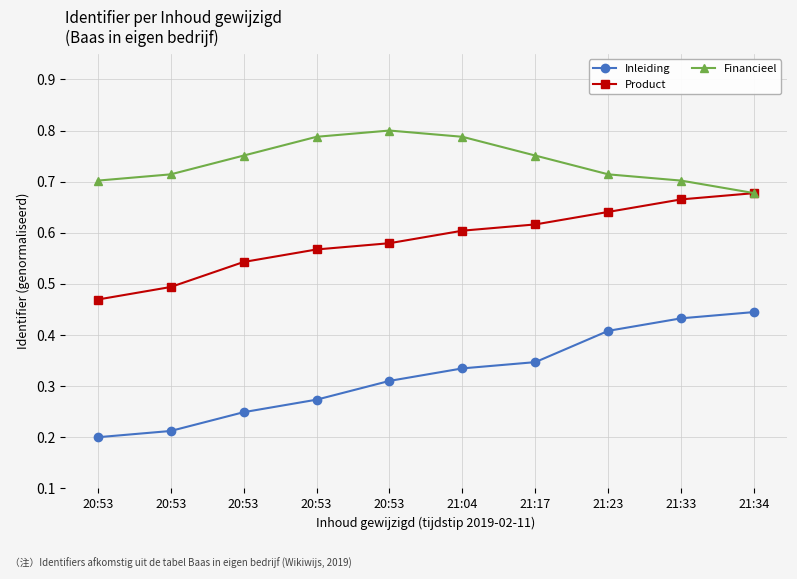

True or false: Product and Inleiding intersect in this chart.

False